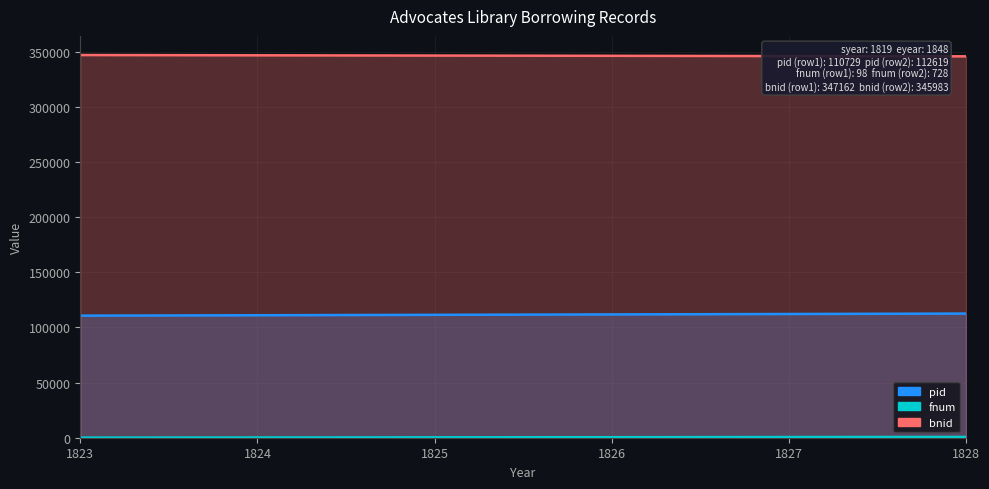

How many pid values are between 110729 and 112619?

2